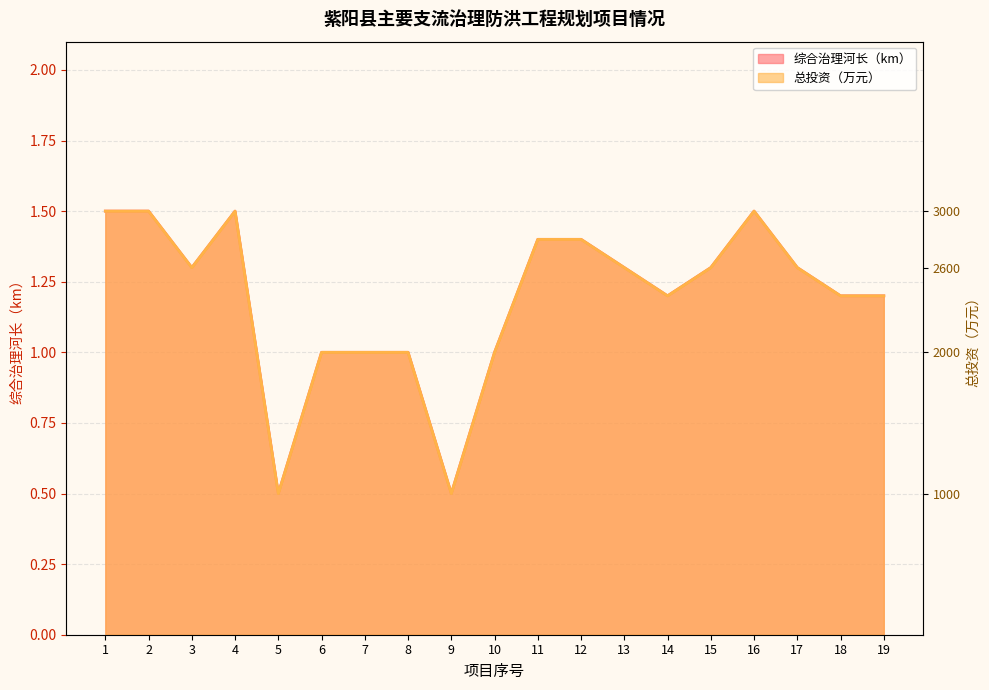

The 综合治理河长（km） series shows 0.5 at 9. True or false?

True